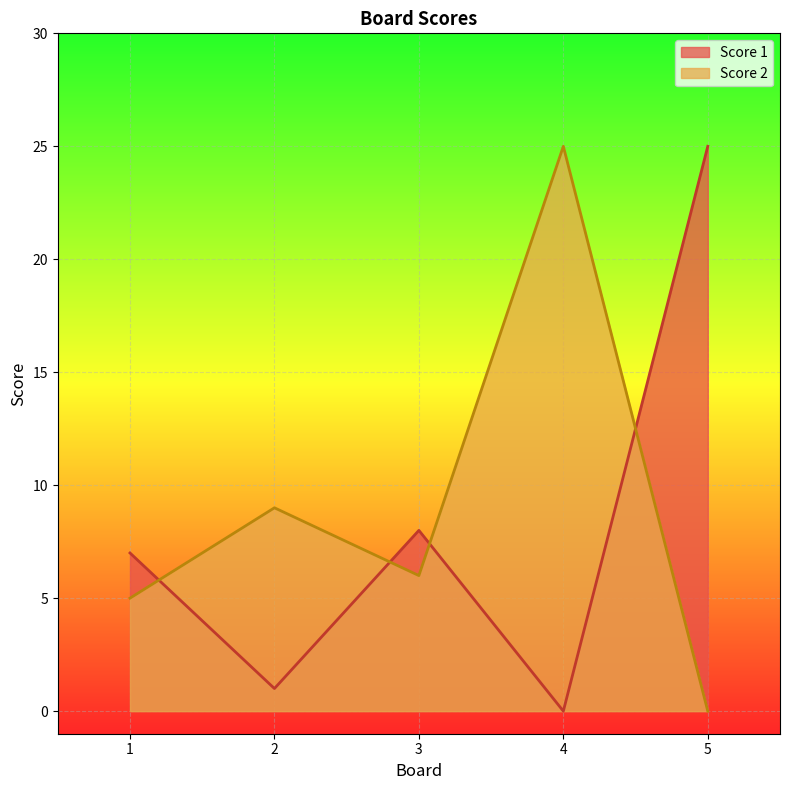

How many lines are shown in the chart?

2